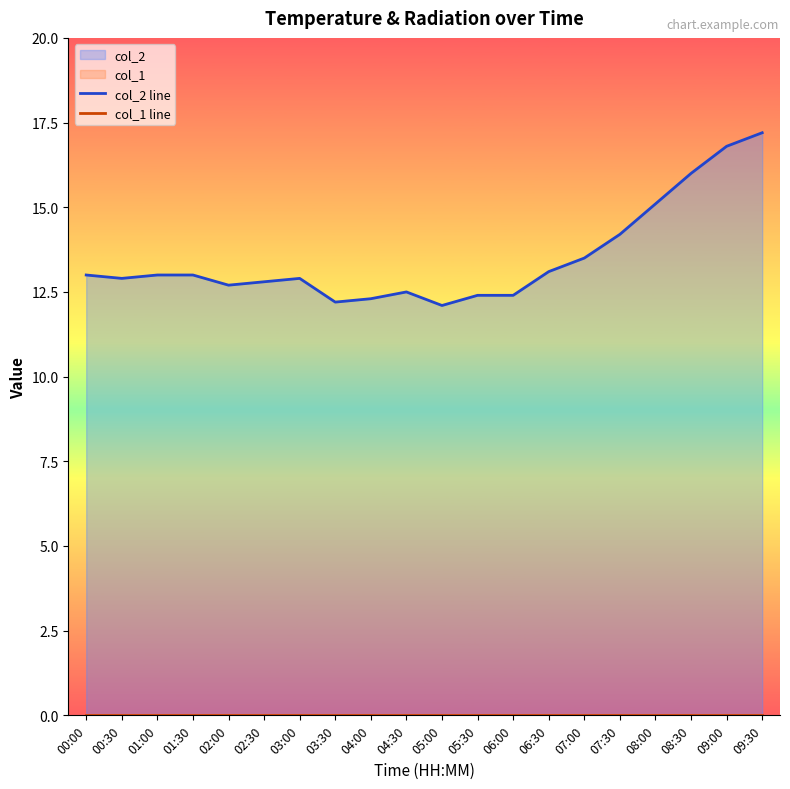

At which category is the sum across all series the highest?

09:30